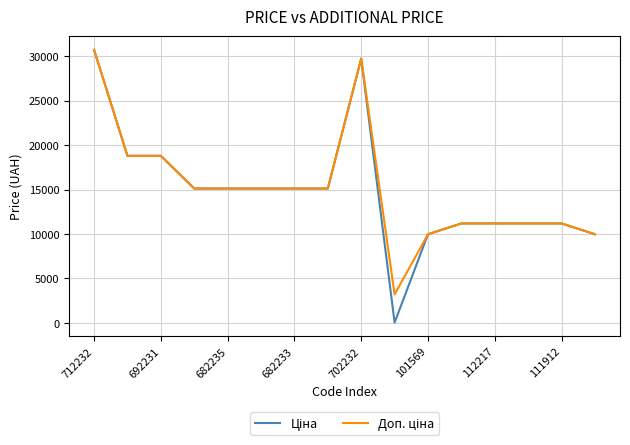

What is the difference between the second highest and second lowest values in the Ціна series?

19772.3